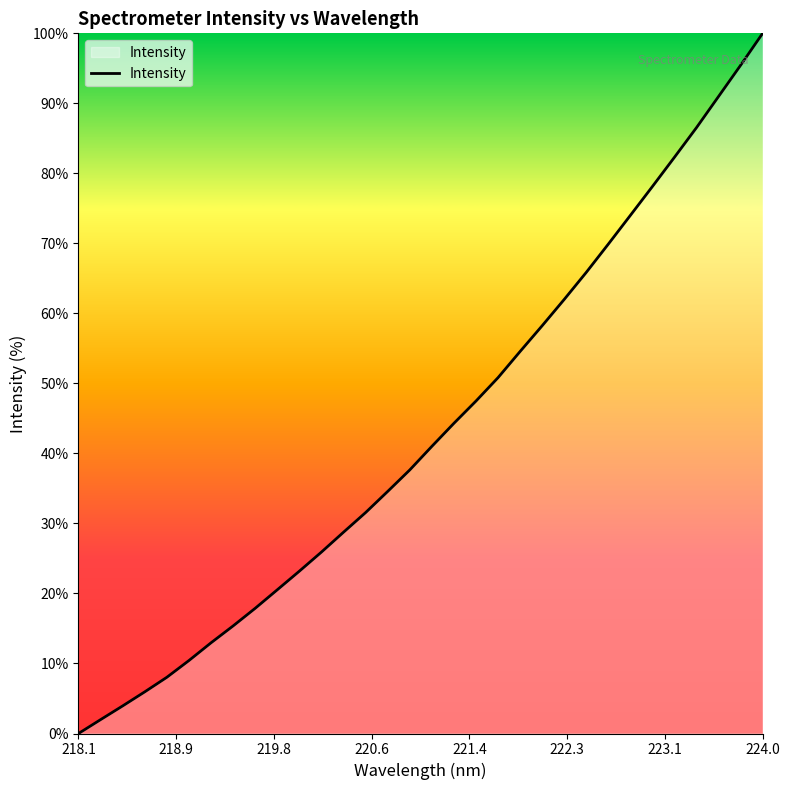

How many series are shown in this chart?

1